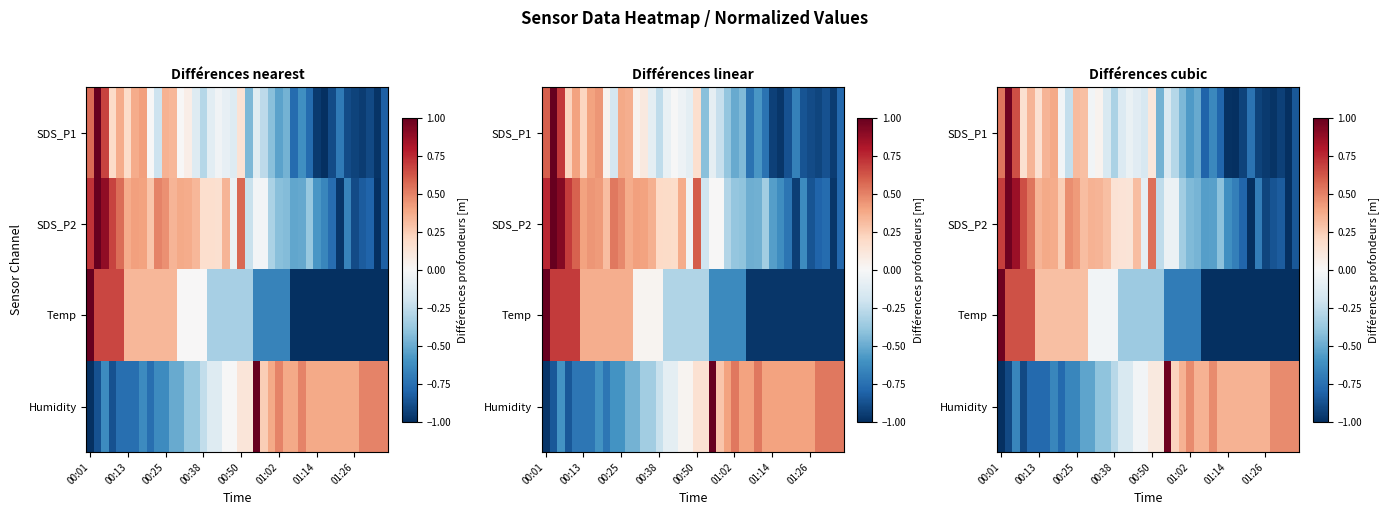

What is the maximum value for Temp?

1.0